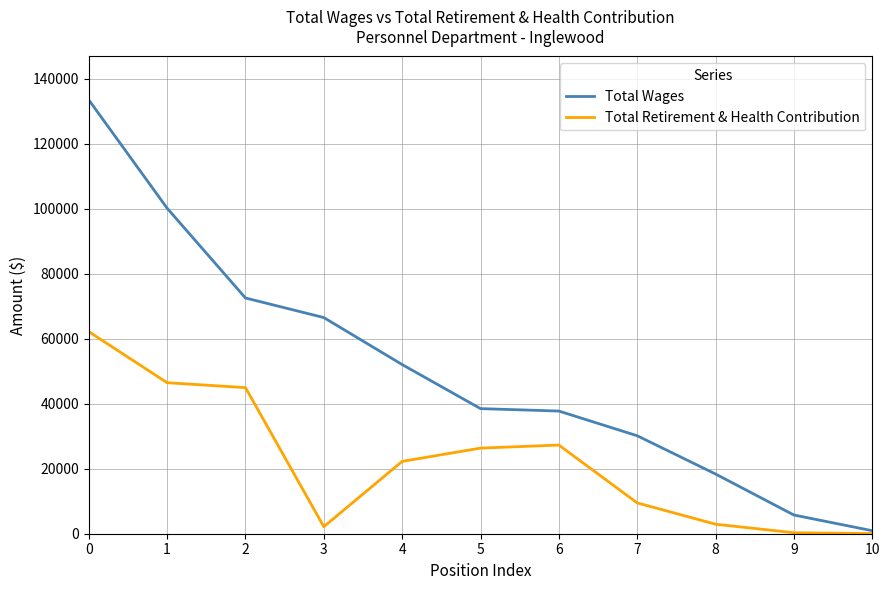

What is the sum of all Total Retirement & Health Contribution values?

244359